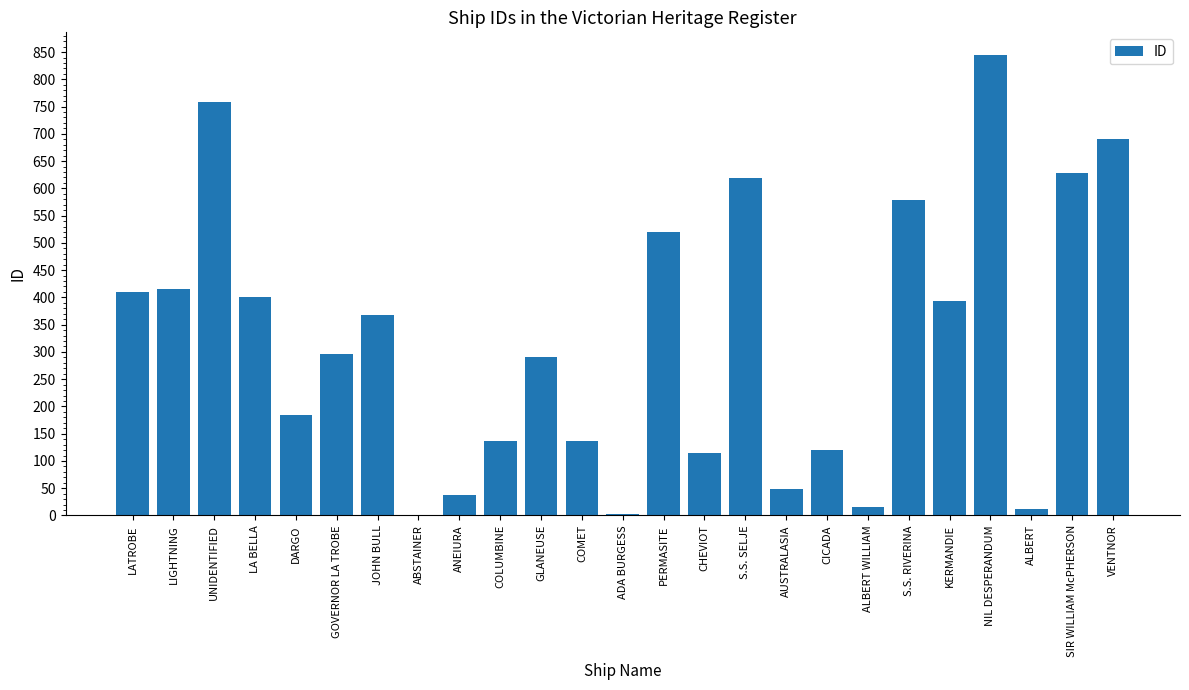

What is the change in value from COLUMBINE to ALBERT WILLIAM?

-121